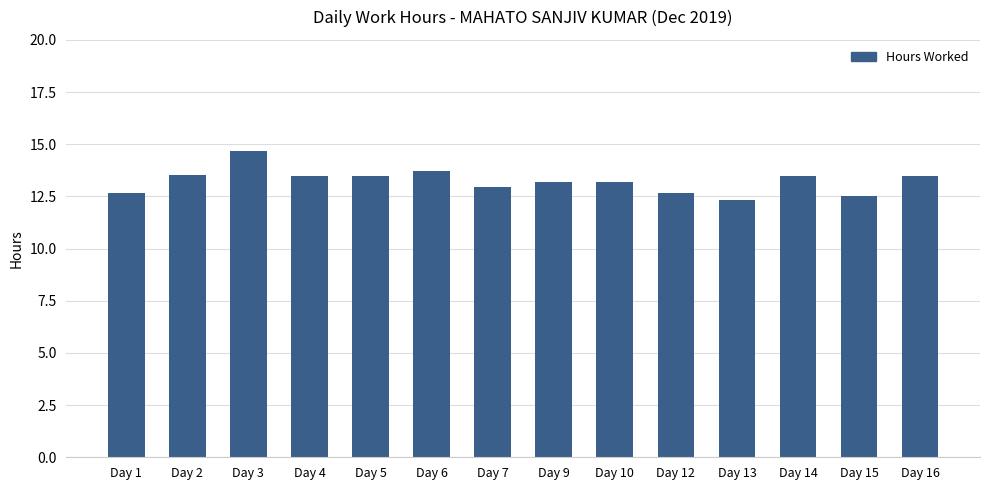

True or false: the data shows 13.5 at Day 2.

True